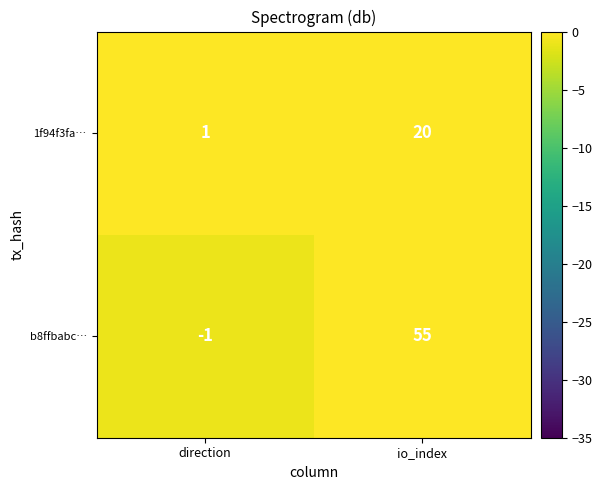

Reading left to right, list all the values displayed in this chart.

1f94f3fa…: 1	20
b8ffbabc…: -1	55